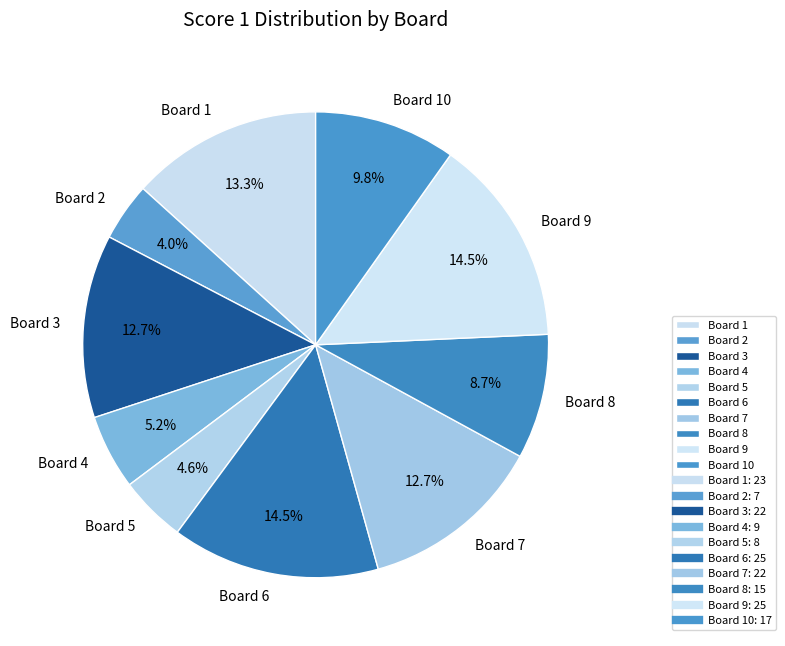

To the nearest percent, what percentage of the pie is Board 10?

10%